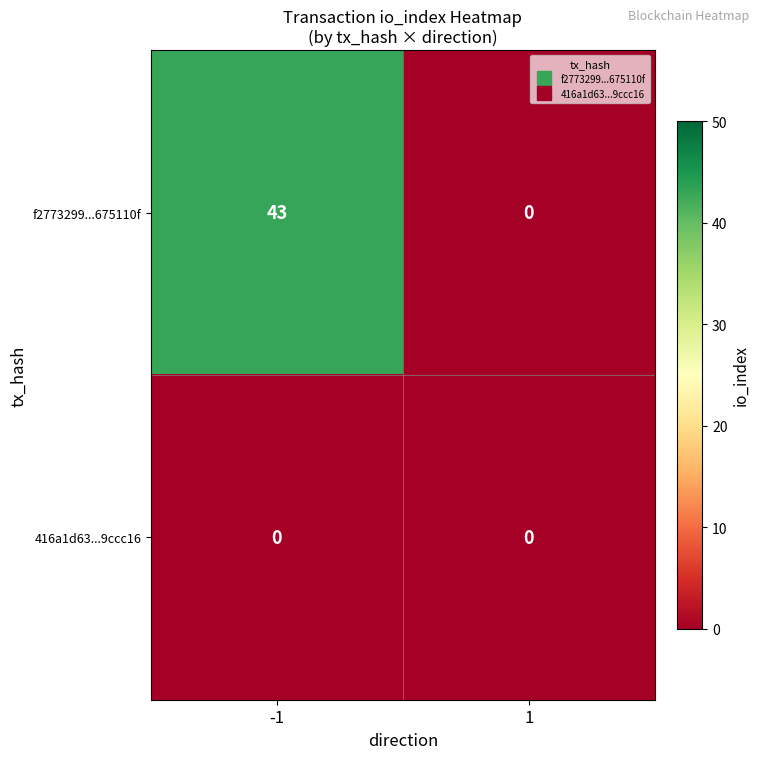

At which category is the sum across all series the highest?

-1